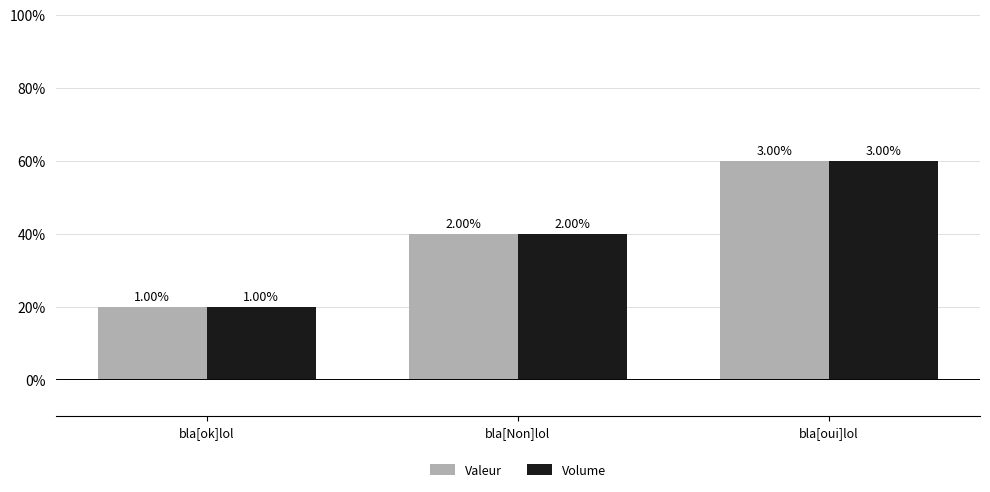

Does the chart contain any negative values?

No